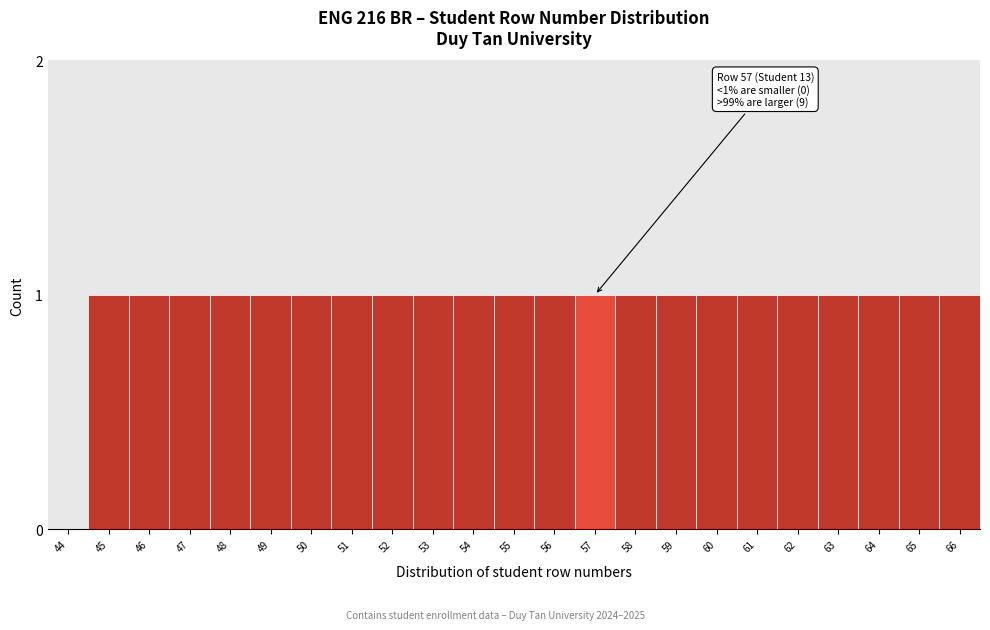

Reading left to right, transcribe all the data shown in this chart.

44=0	45=1	46=1	47=1	48=1	49=1	50=1	51=1	52=1	53=1	54=1	55=1	56=1	57=1	58=1	59=1	60=1	61=1	62=1	63=1	64=1	65=1	66=1